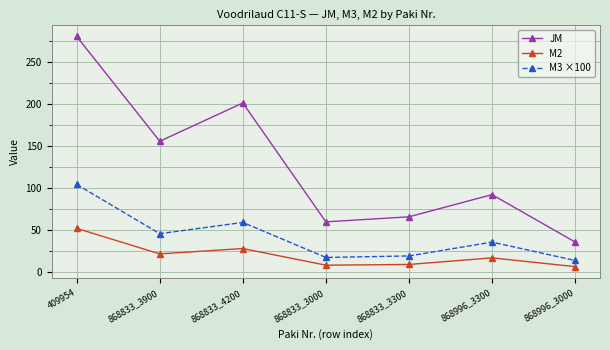

List the series in order of their overall mean, lowest first.

M2, M3 ×100, JM